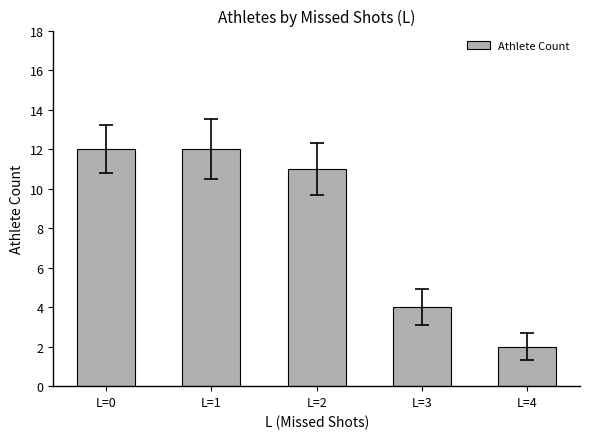

What is the difference between the second highest and second lowest values?

8